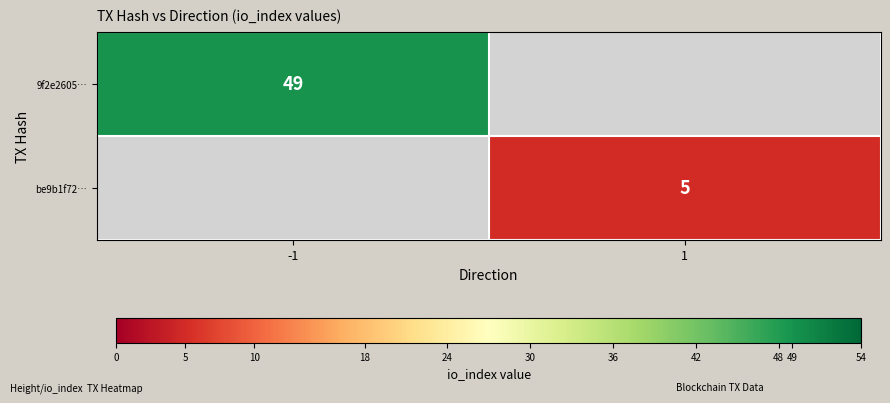

Is it true that 9f2e2605… equals 77 at -1?

False